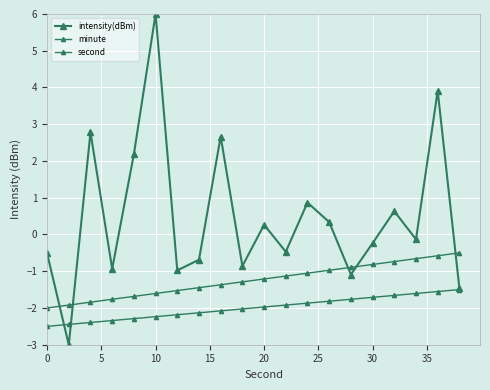

How many lines are shown in the chart?

3